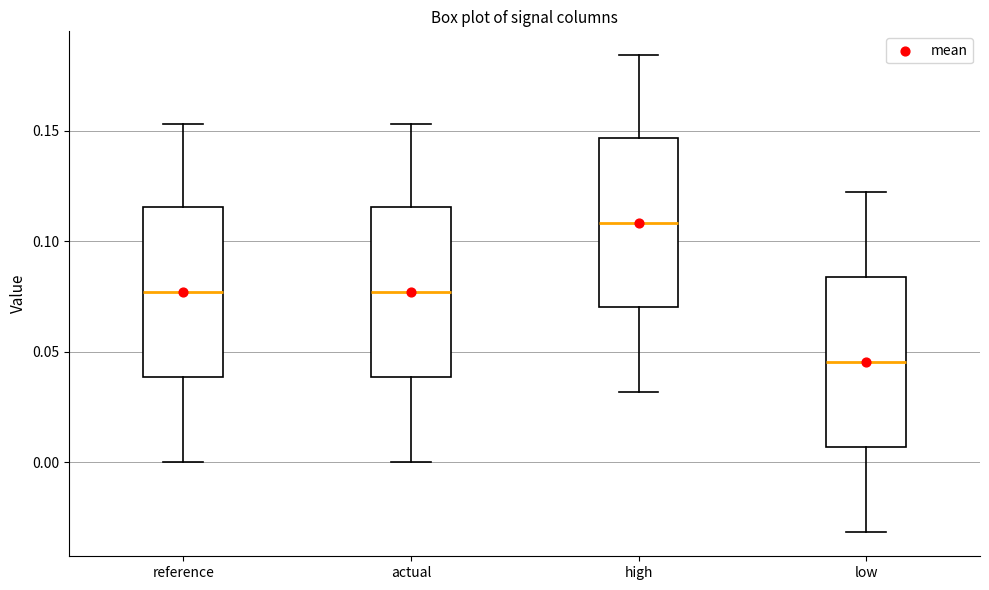

Which box's median line is the lowest?

low